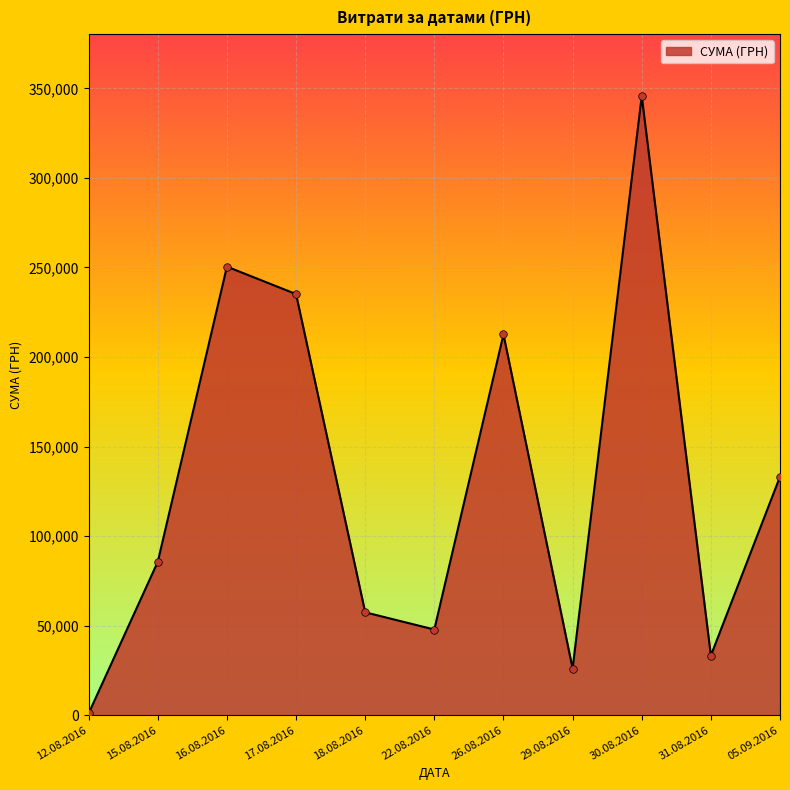

Between 30.08.2016 and 15.08.2016, which is larger?

30.08.2016